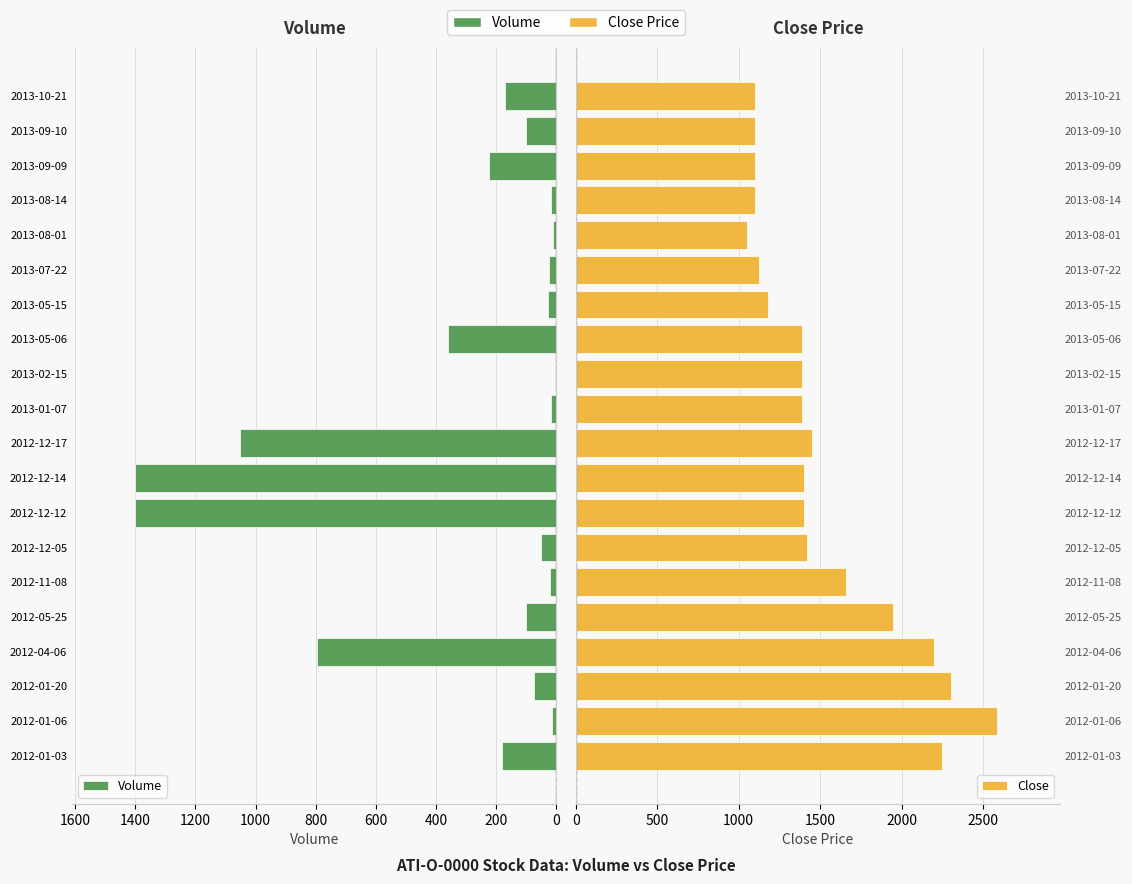

What is the difference between the maximum and minimum values in the Close series?

1535